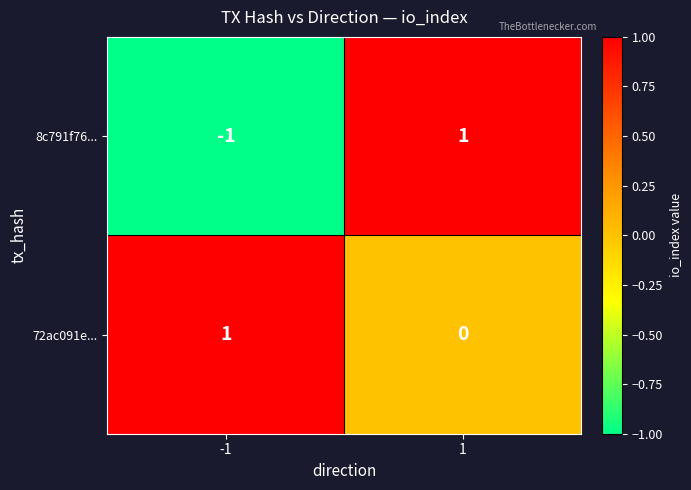

Is it true that 72ac091e... equals 1 at -1?

True